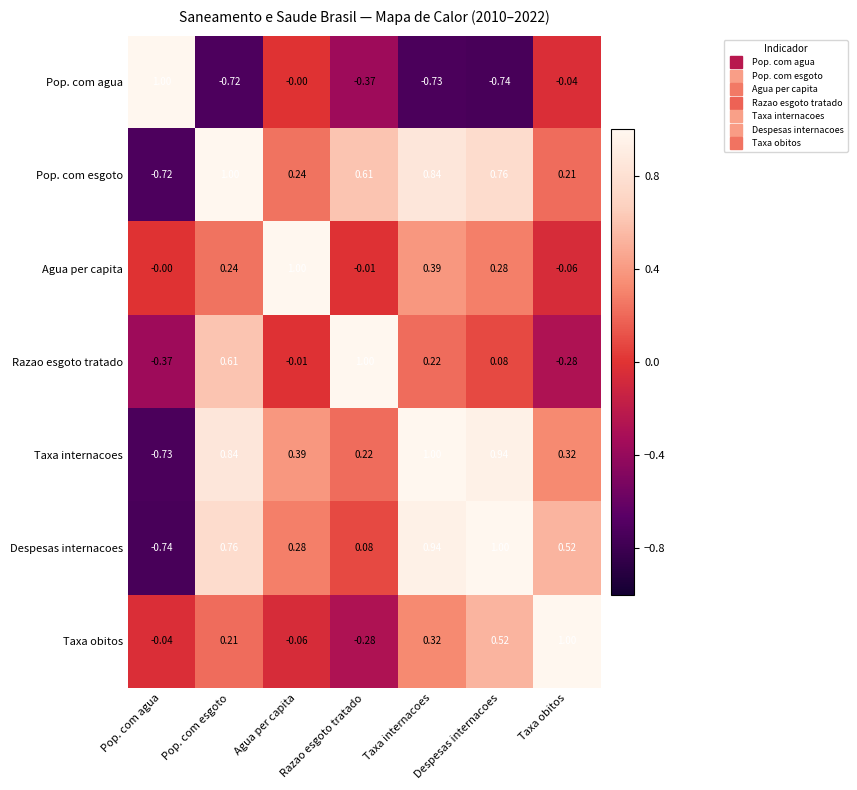

At which label does Razao esgoto tratado reach its minimum?

Pop. com agua